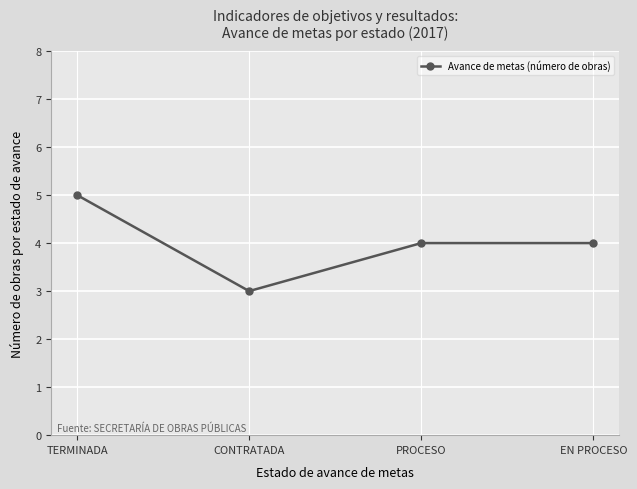

Which has a higher value, TERMINADA or EN PROCESO?

TERMINADA